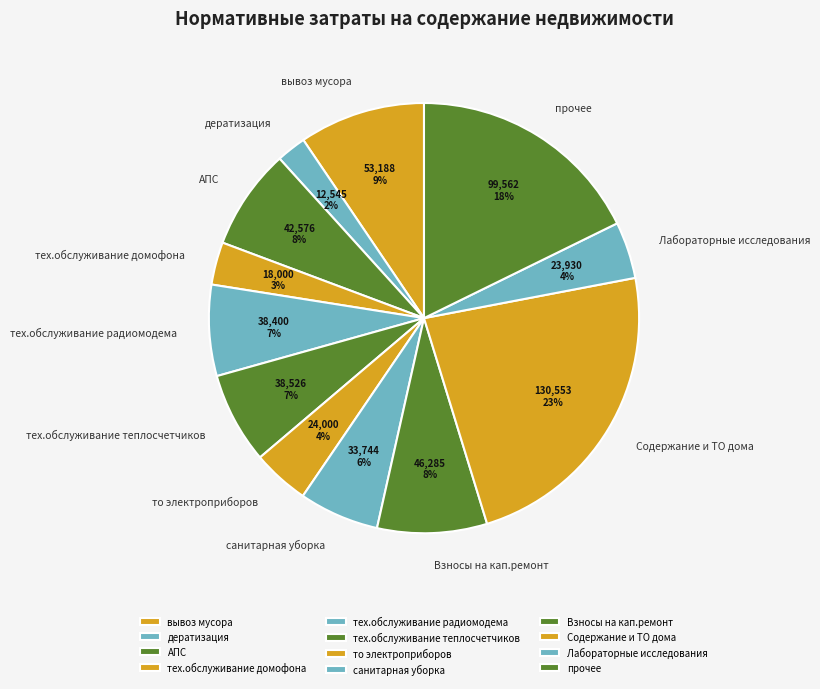

To the nearest percent, what portion does Содержание и ТО дома represent?

23%